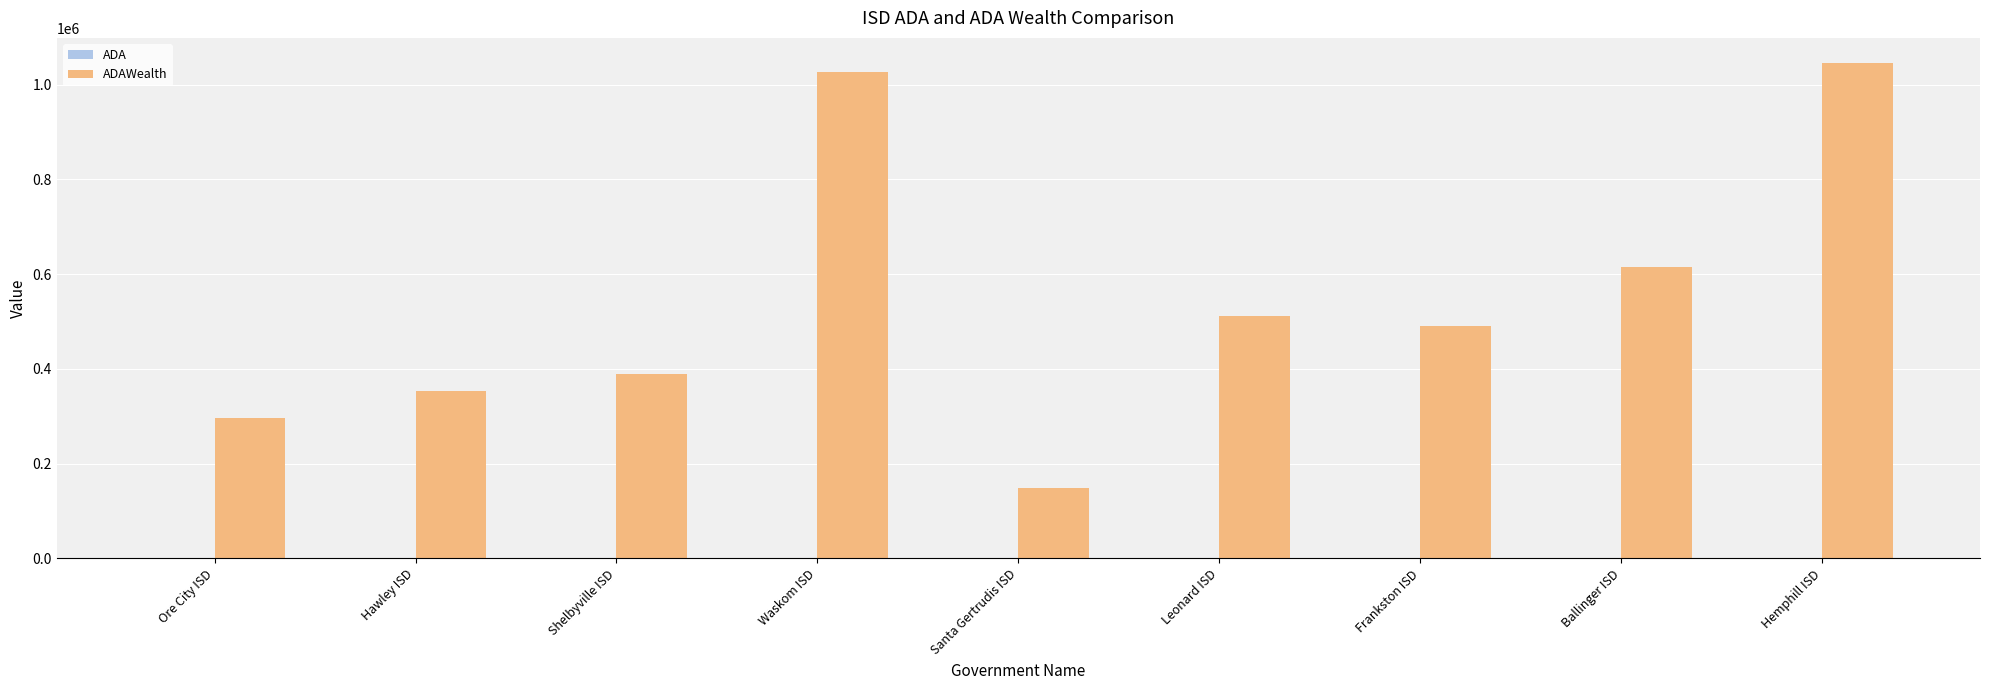

Reading right to left, what are all the values shown in this chart?

ADA: Hemphill ISD=738.3	Ballinger ISD=740.9	Frankston ISD=741.0	Leonard ISD=741.8	Santa Gertrudis ISD=746.6	Waskom ISD=746.9	Shelbyville ISD=748.3	Hawley ISD=748.3	Ore City ISD=750.7
ADAWealth: Hemphill ISD=1046142.8	Ballinger ISD=615123.9	Frankston ISD=489426.4	Leonard ISD=510640.0	Santa Gertrudis ISD=147800.3	Waskom ISD=1027395.6	Shelbyville ISD=388995.4	Hawley ISD=352212.9	Ore City ISD=295048.3